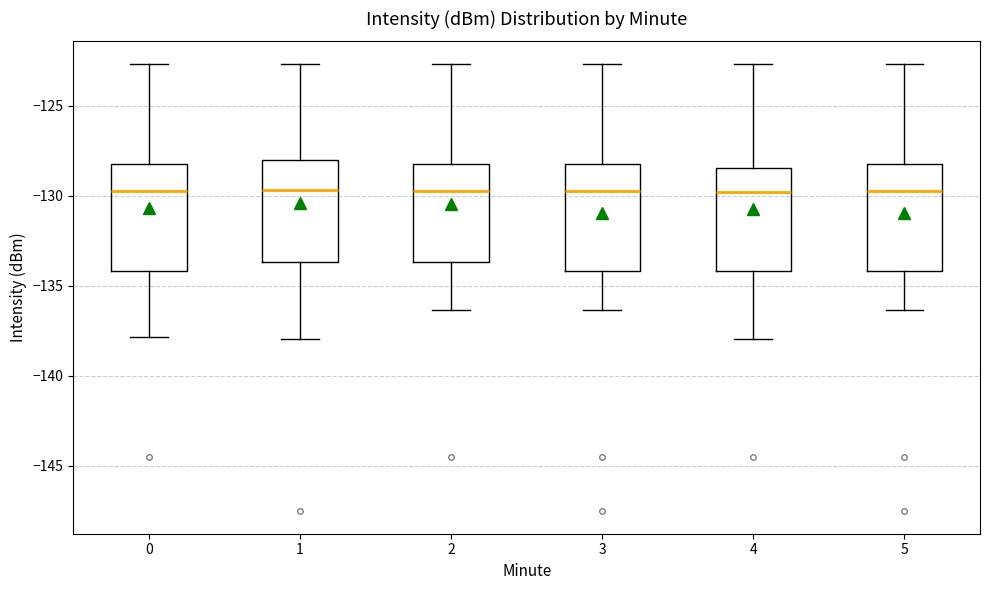

Reading left to right, read every box against the y-axis: the position of its median line, the range the box covers, and the ends of its whiskers. The values are not printed on the chart, so give them approximately, as read against the axis.

0: median -129.5, box -134.0 to -128.5, whiskers -138.0 to -122.5
1: median -129.5, box -133.5 to -128.0, whiskers -138.0 to -122.5
2: median -129.5, box -133.5 to -128.5, whiskers -136.5 to -122.5
3: median -129.5, box -134.0 to -128.5, whiskers -136.5 to -122.5
4: median -130.0, box -134.0 to -128.5, whiskers -138.0 to -122.5
5: median -129.5, box -134.0 to -128.5, whiskers -136.5 to -122.5